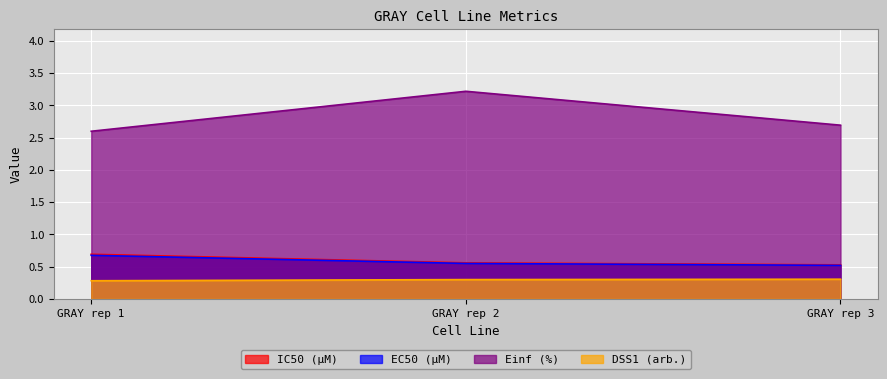

Rank the series by their maximum value, from lowest to highest.

DSS1 (arb.), EC50 (µM), IC50 (µM), Einf (%)